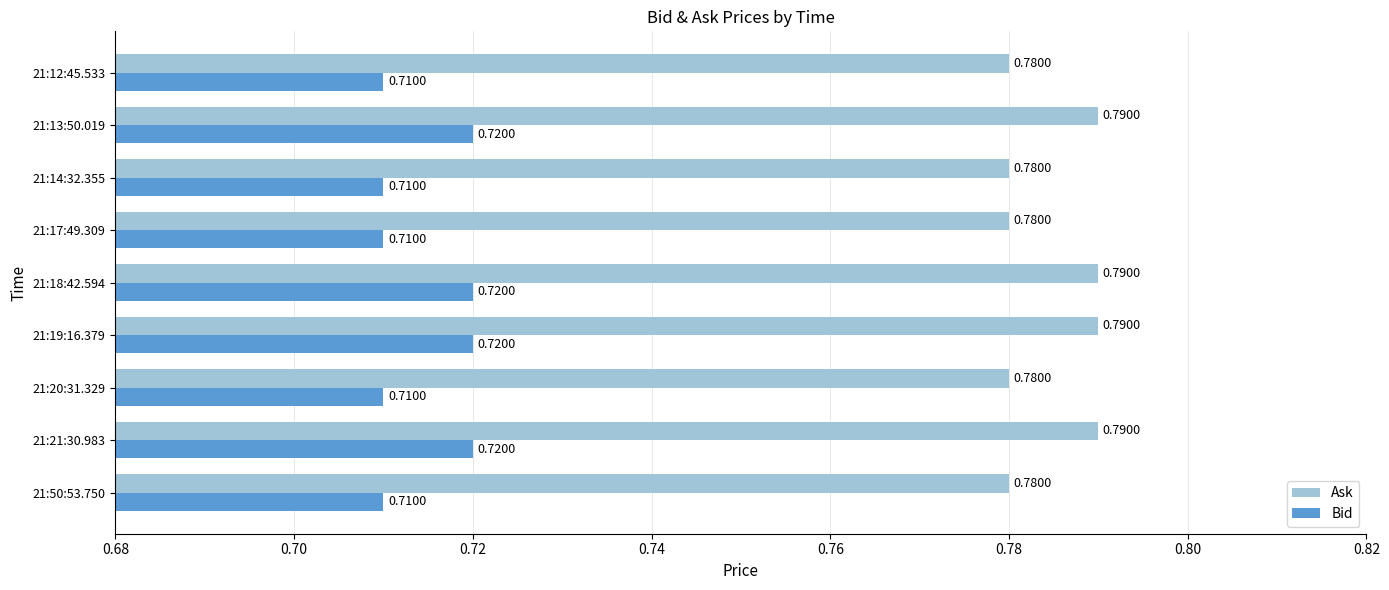

Is the value of Bid at 21:20:31.329 greater than the value of Ask at 21:12:45.533?

No